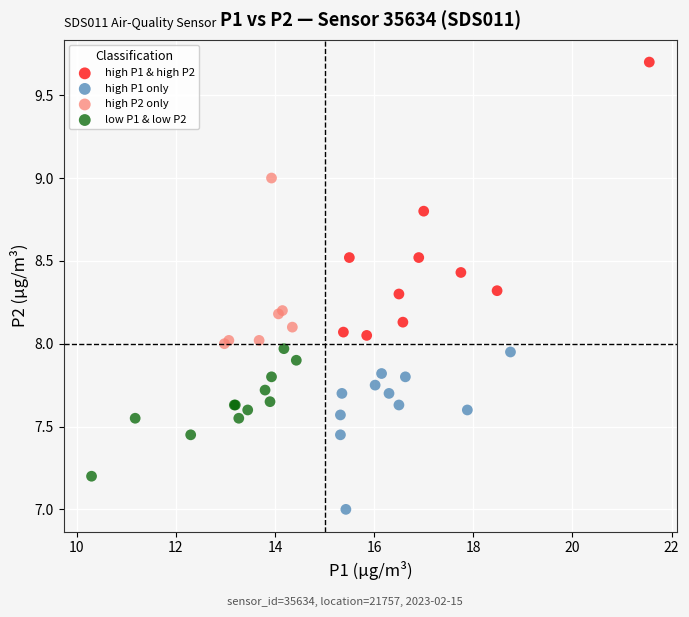

What are all the series names shown in the legend?

high P1 & high P2, high P1 only, high P2 only, low P1 & low P2